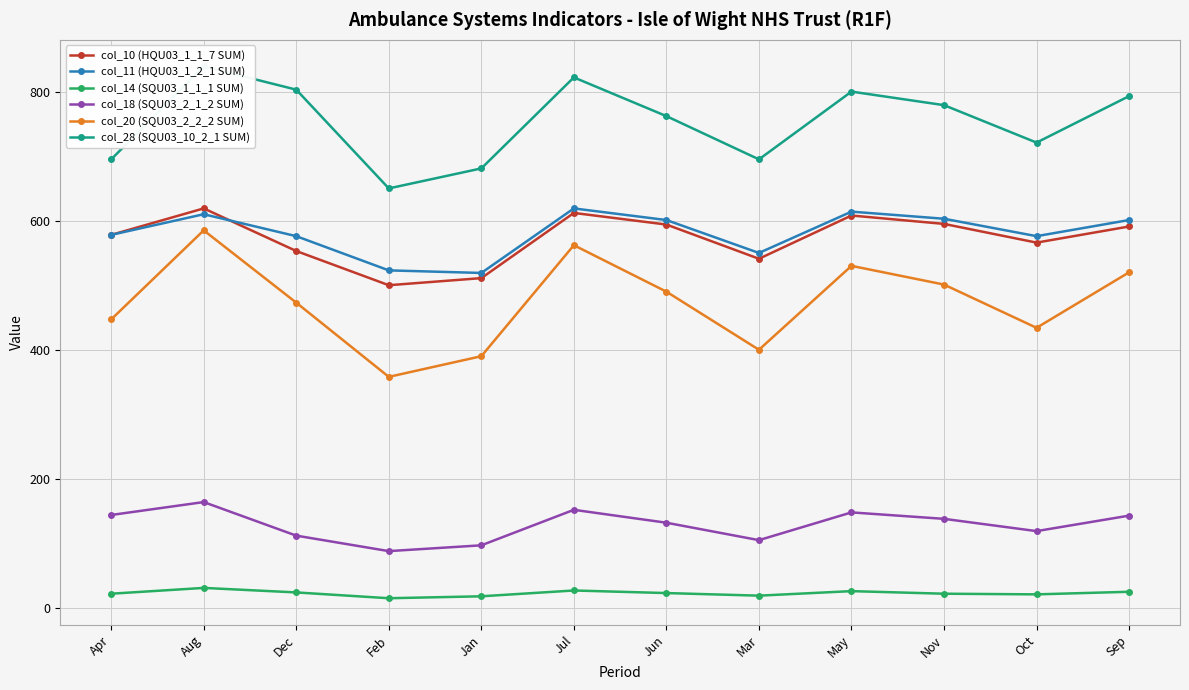

Is it true that col_11 (HQU03_1_2_1 SUM) equals 149 at Dec?

False